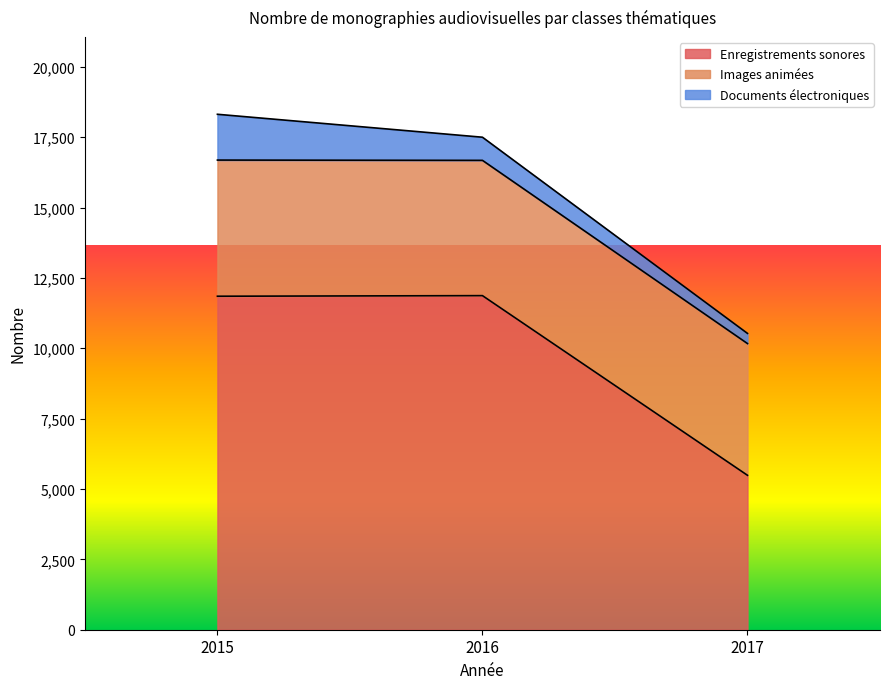

What is the lowest value of the Enregistrements sonores series?

5487